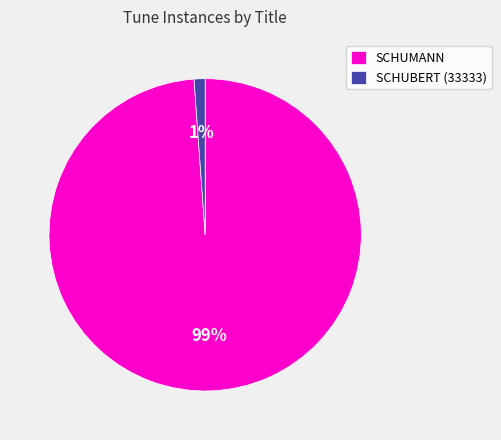

Does SCHUBERT (33333) represent more than half of the total?

No